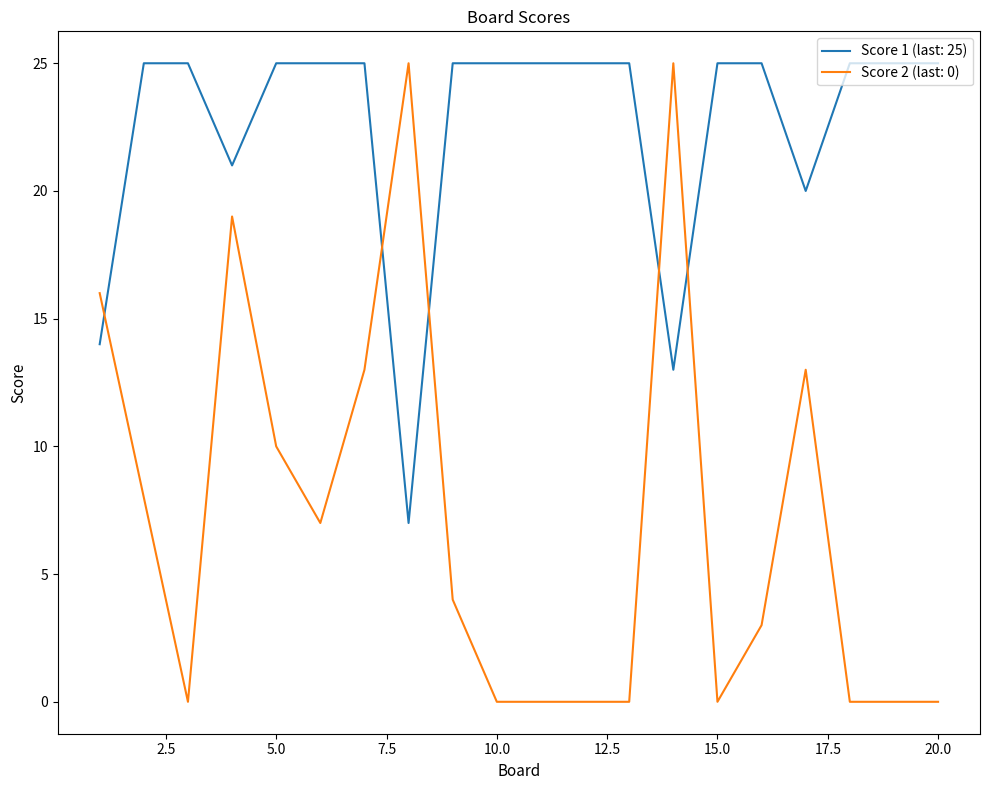

After their last crossing, which series has the higher values: Score 2 (last: 0) or Score 1 (last: 25)?

Score 1 (last: 25)